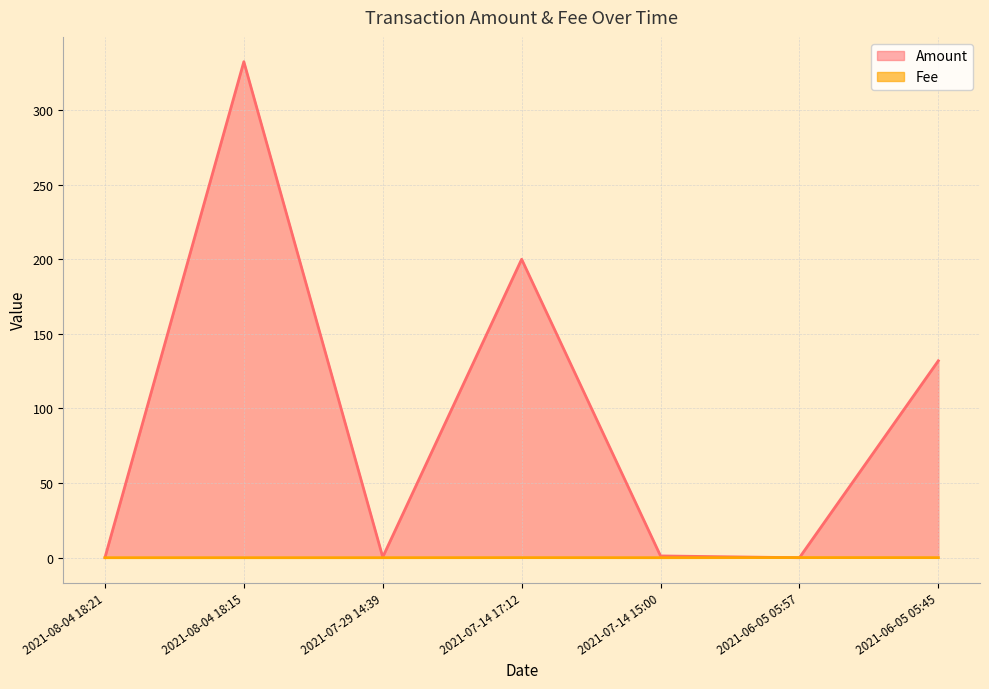

How many values in the Amount series are below 1?

3